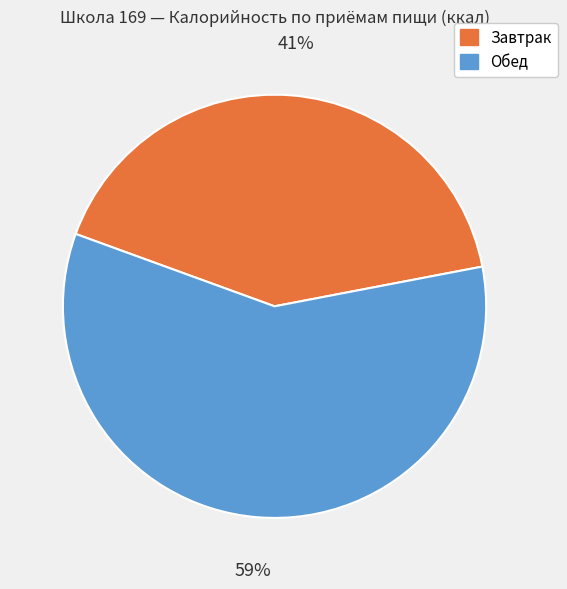

To the nearest percent, what is the average slice percentage?

50%